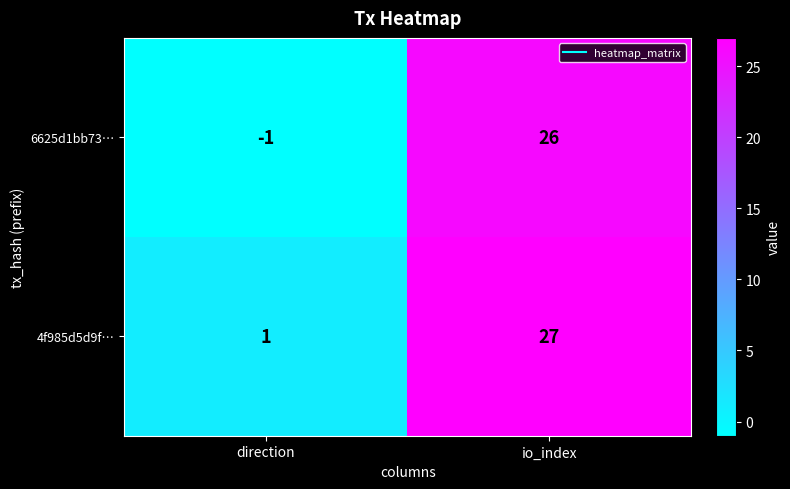

Reading right to left, what are all the values shown in this chart?

6625d1bb73…: 26	-1
4f985d5d9f…: 27	1